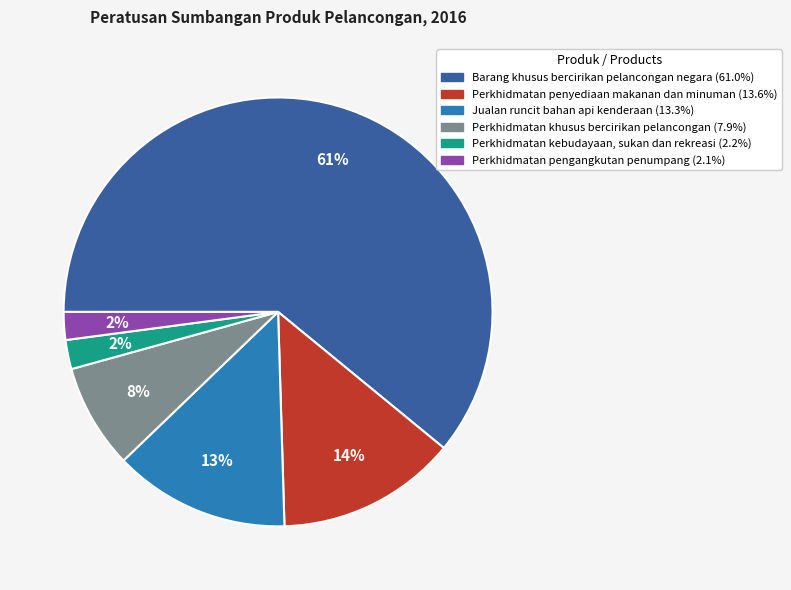

Approximately how many times larger is the value at Perkhidmatan kebudayaan, sukan dan rekreasi compared to Jualan runcit bahan api kenderaan?

0.2